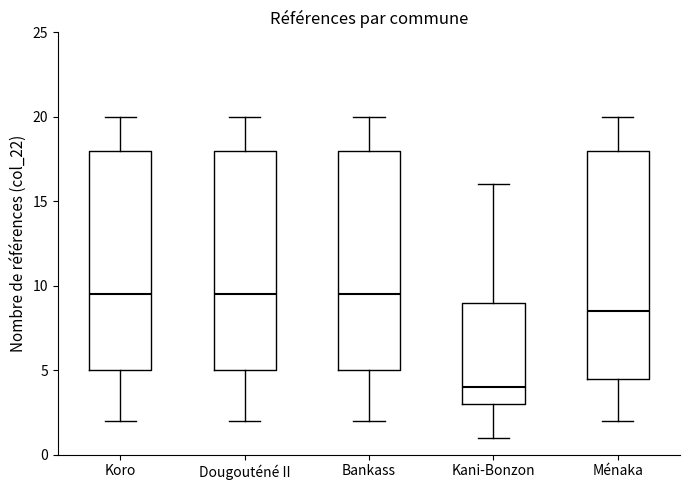

Reading left to right, read every box against the y-axis: the position of its median line, the range the box covers, and the ends of its whiskers. The values are not printed on the chart, so give them approximately, as read against the axis.

Koro: median 9.5, box 5.0 to 18.0, whiskers 2.0 to 20.0
Dougouténé II: median 9.5, box 5.0 to 18.0, whiskers 2.0 to 20.0
Bankass: median 9.5, box 5.0 to 18.0, whiskers 2.0 to 20.0
Kani-Bonzon: median 4.0, box 3.0 to 9.0, whiskers 1.0 to 16.0
Ménaka: median 8.5, box 4.5 to 18.0, whiskers 2.0 to 20.0